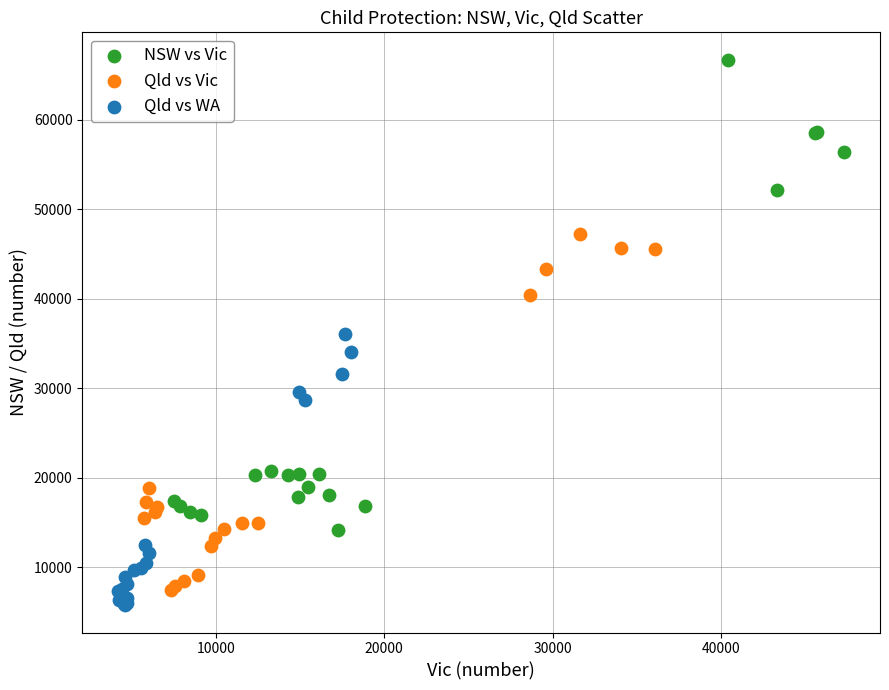

Which series contains the highest Y value?

NSW vs Vic